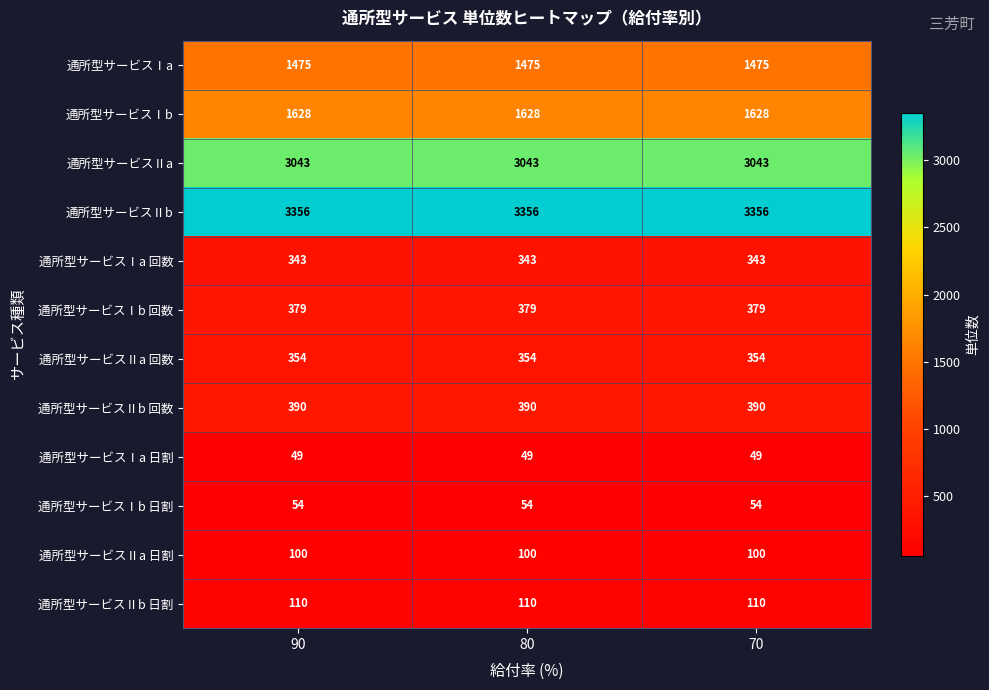

What is the approximate value of 通所型サービスⅡa 回数 at 70?

354